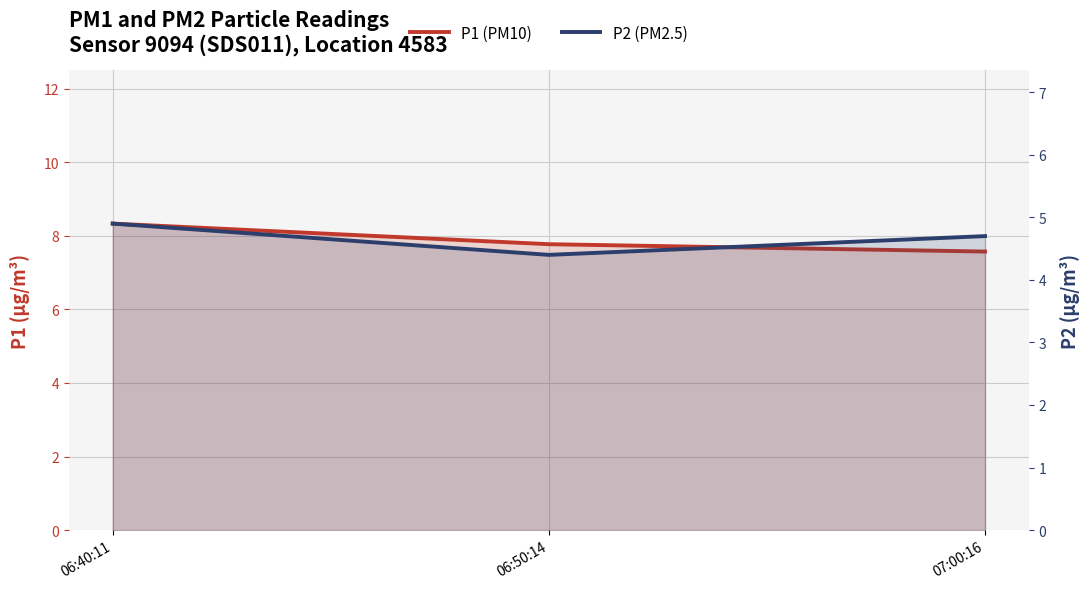

What is the difference between the maximum and minimum values in the P2 (PM2.5) series?

0.5